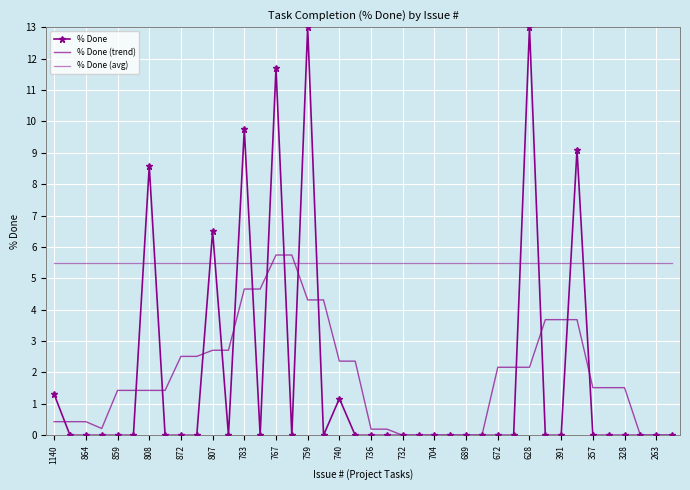

At how many categories does at least one series exceed 8?

6